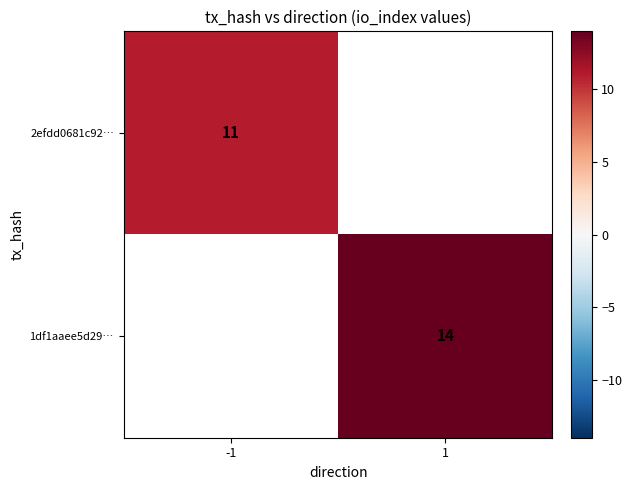

What is the maximum value shown in the chart?

14.0